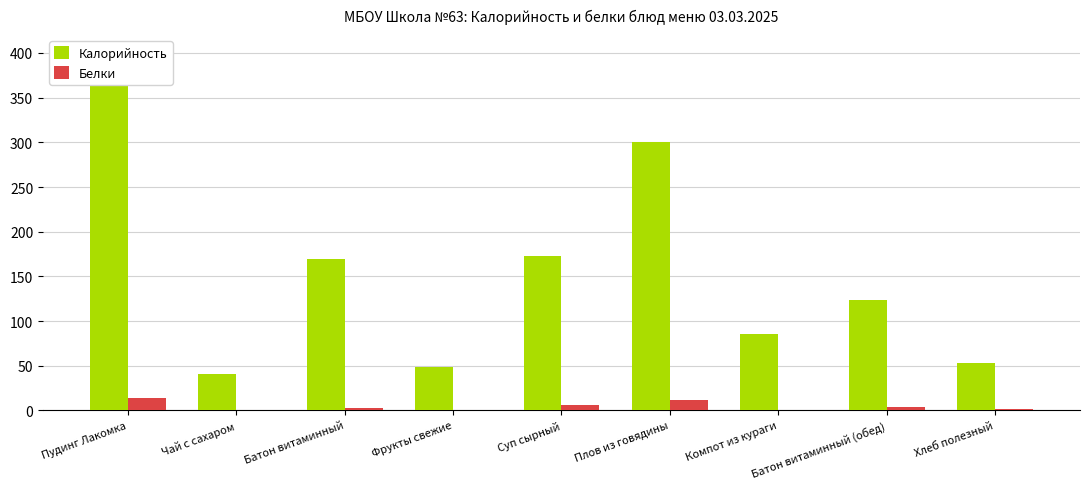

At which label does Калорийность reach its minimum?

Чай с сахаром